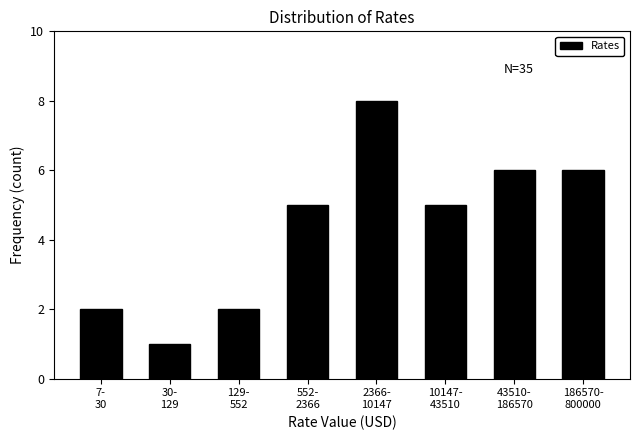

Reading left to right, list all the values displayed in this chart.

2	1	2	5	8	5	6	6